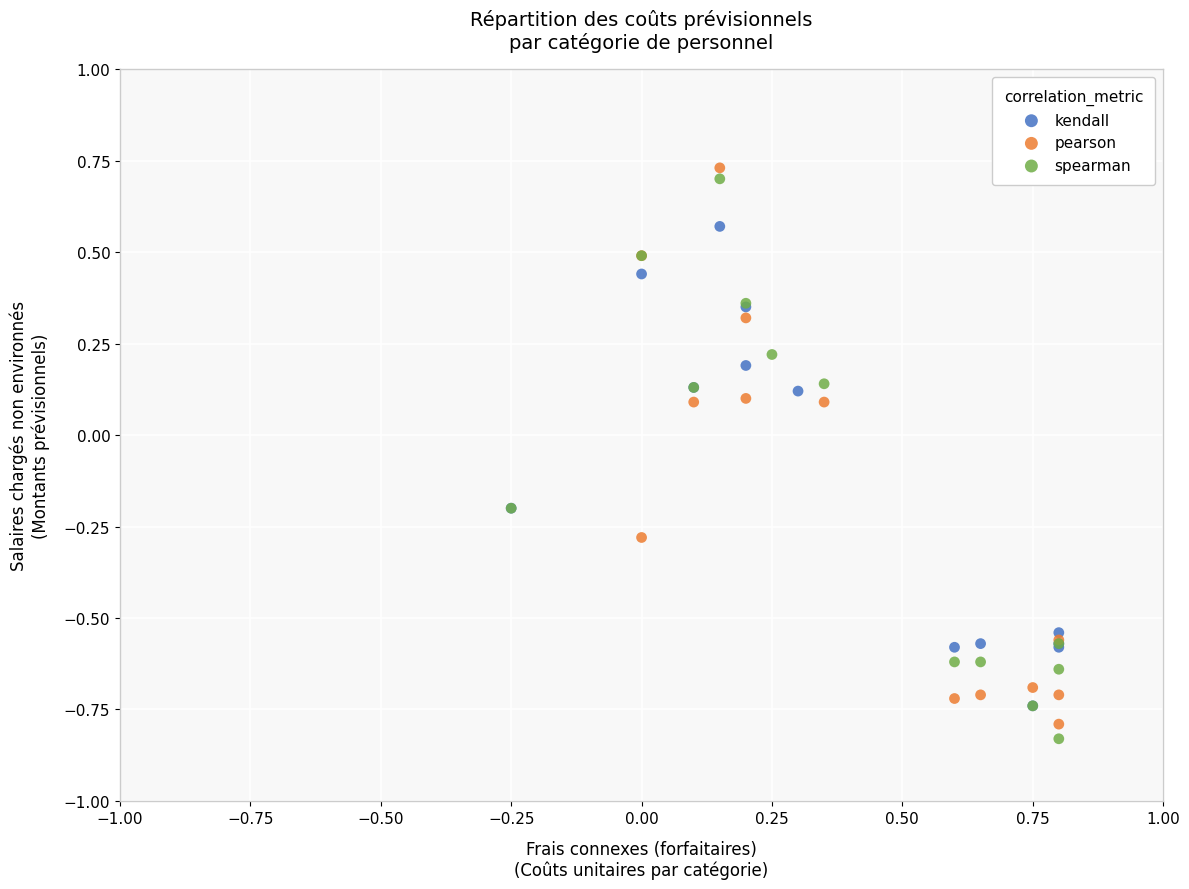

Which series contains the lowest Y value?

spearman